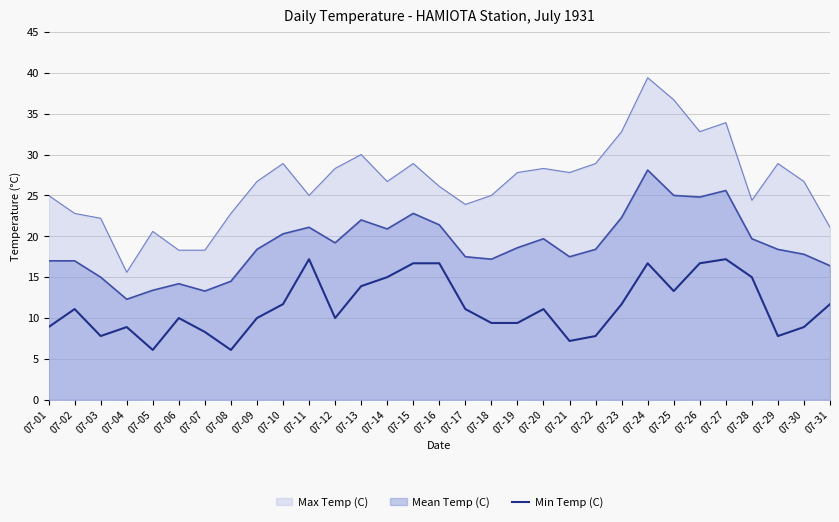

Rank the series at 07-15 from highest to lowest value.

Max Temp (C), Mean Temp (C), Min Temp (C)